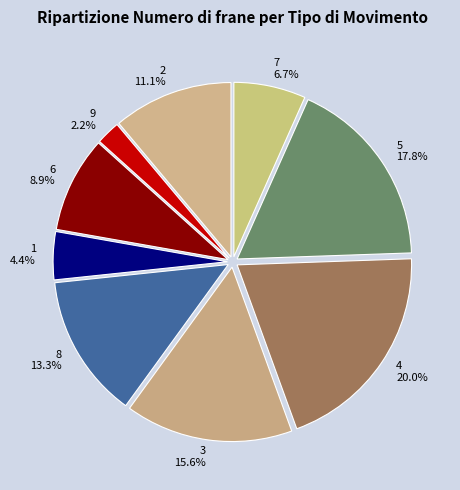

What is the smallest slice in the pie chart?

9